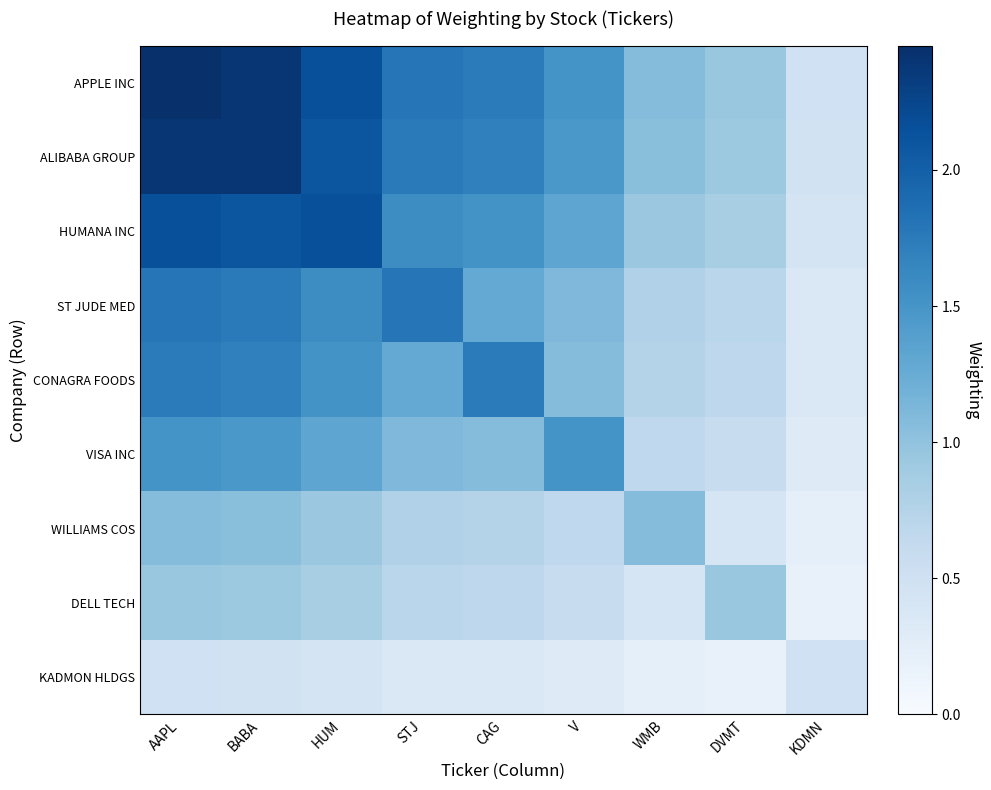

What is the difference between the maximum and second lowest values in the CONAGRA FOODS series?

1.1